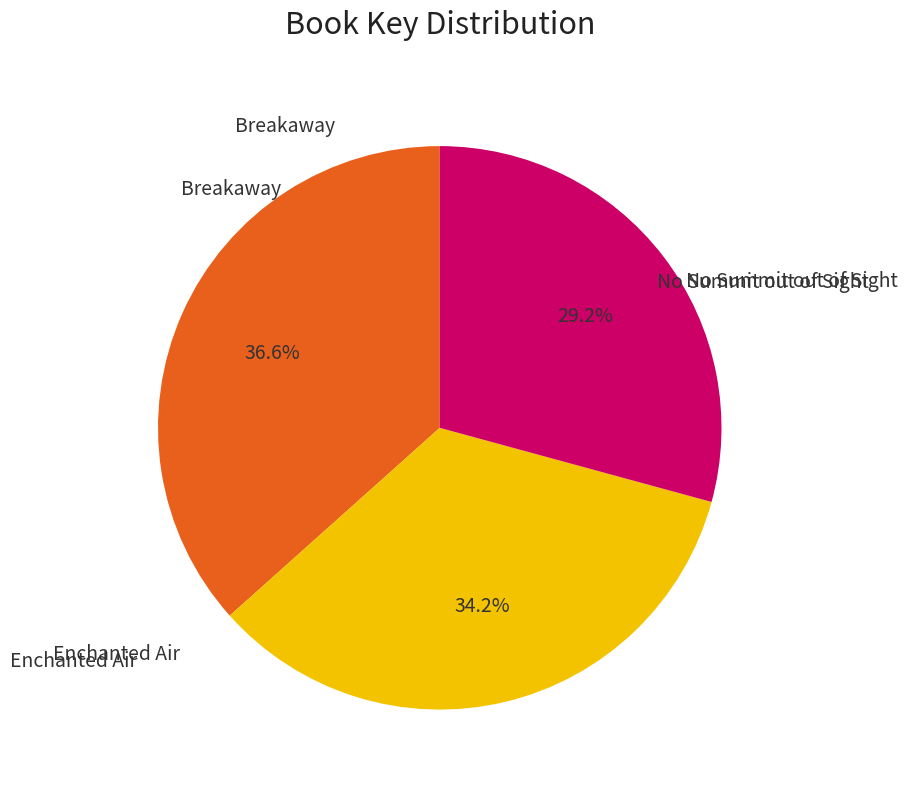

Is there any slice that represents more than half of the pie?

No